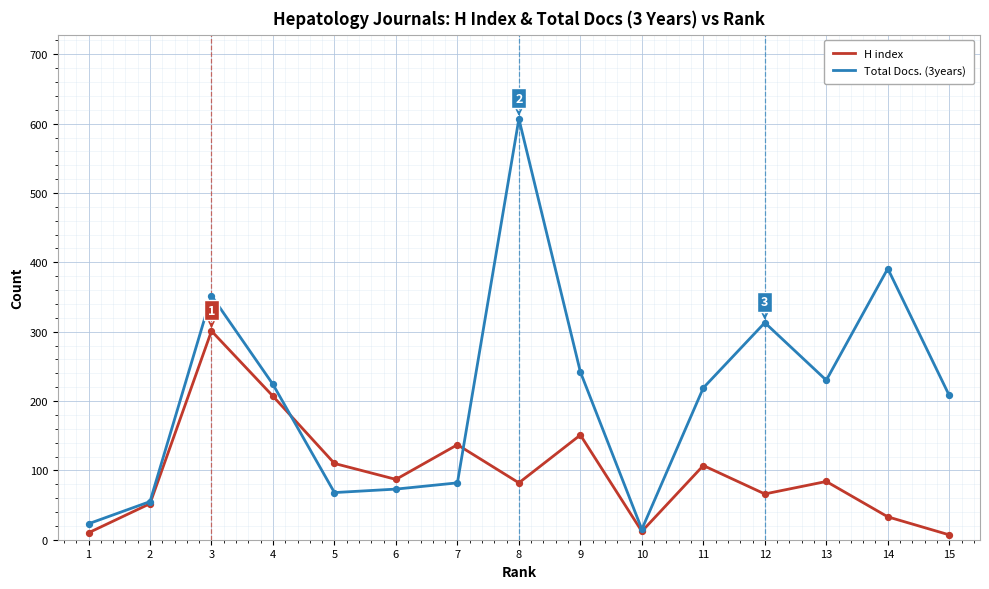

Which series has the widest spread of values?

Total Docs. (3years)